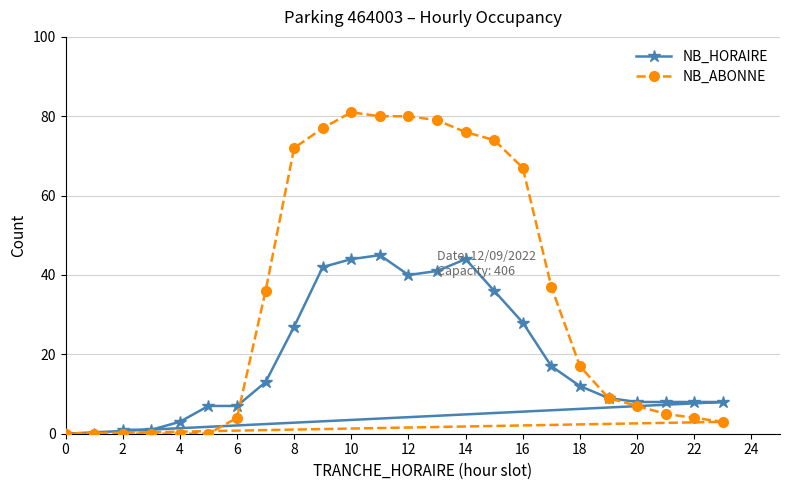

Which series has the largest total across all categories?

NB_ABONNE